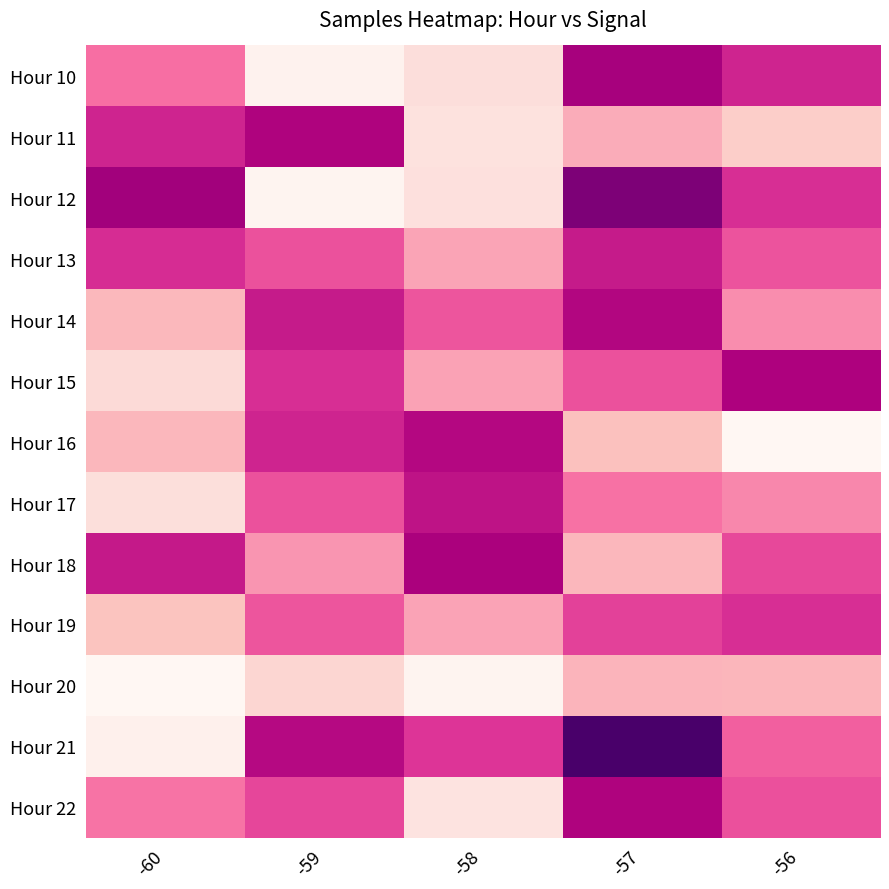

What is the difference between the highest and lowest values at -59?

26638.2